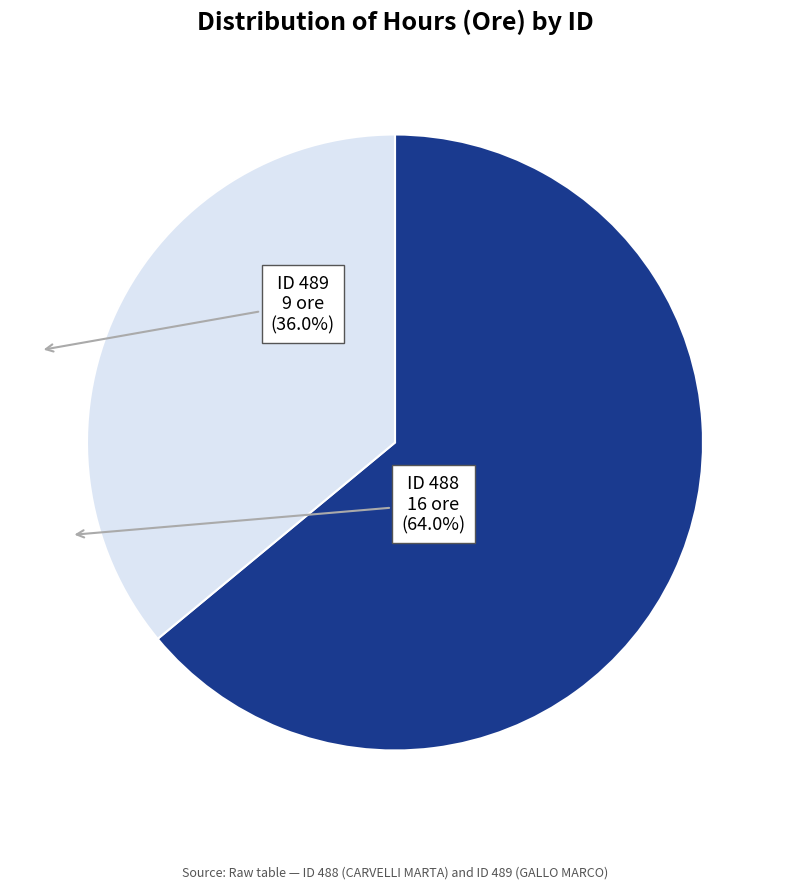

Does any single category account for the majority?

Yes